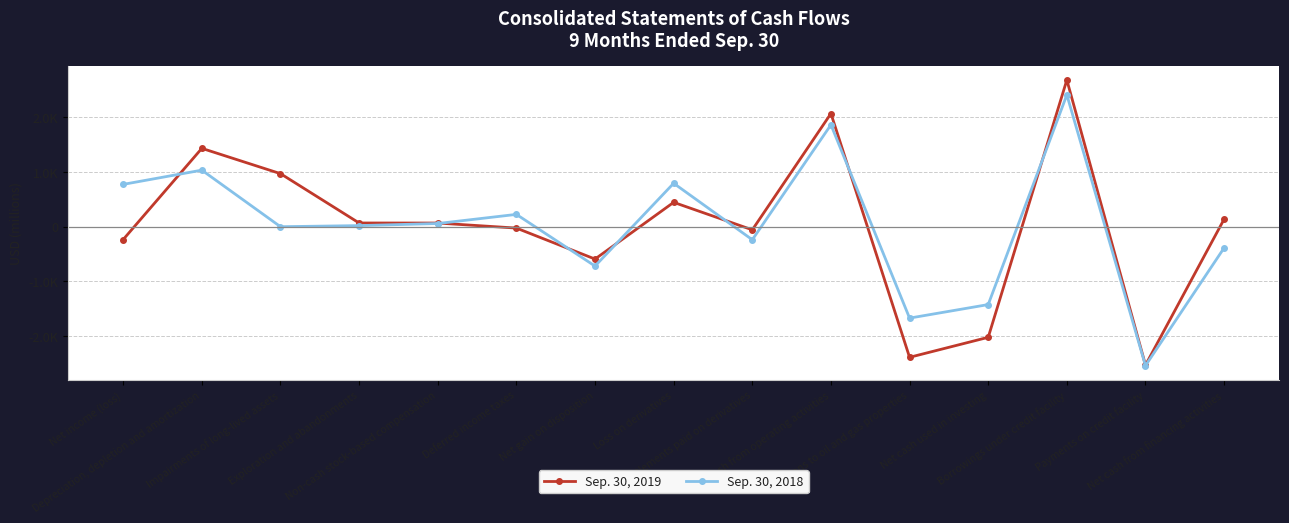

Reading right to left, transcribe all the data shown in this chart.

Sep. 30, 2019: 138	-2527	2680	-2020	-2385	2067	-57	445	-591	-25	67	68	969	1431	-234
Sep. 30, 2018: -386	-2537	2408	-1422	-1669	1861	-238	793	-719	225	58	20	0	1033	773